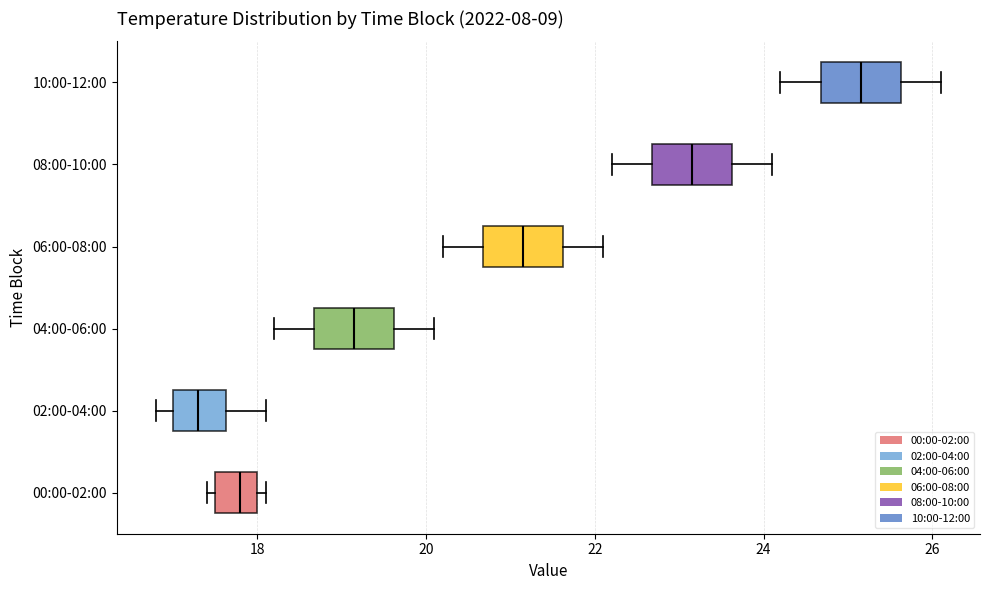

Reading bottom to top, read every box against the x-axis: the position of its median line, the range the box covers, and the ends of its whiskers. The values are not printed on the chart, so give them approximately, as read against the axis.

00:00-02:00: median 17.8, box 17.6 to 18.0, whiskers 17.4 to 18.2
02:00-04:00: median 17.4, box 17.0 to 17.6, whiskers 16.8 to 18.2
04:00-06:00: median 19.2, box 18.6 to 19.6, whiskers 18.2 to 20.2
06:00-08:00: median 21.2, box 20.6 to 21.6, whiskers 20.2 to 22.2
08:00-10:00: median 23.2, box 22.6 to 23.6, whiskers 22.2 to 24.2
10:00-12:00: median 25.2, box 24.6 to 25.6, whiskers 24.2 to 26.2